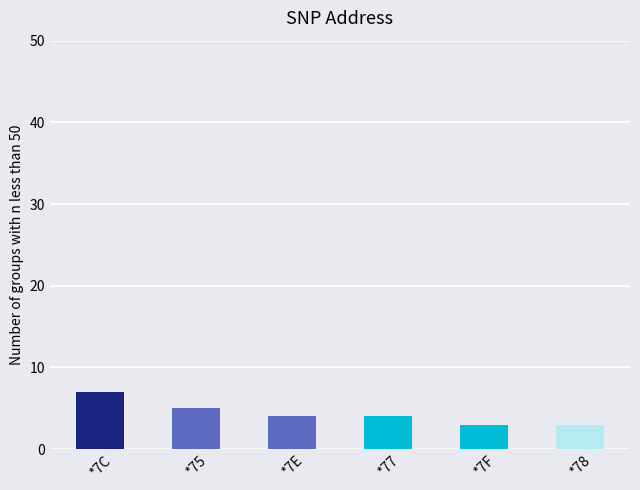

The chart shows a value of 5 at *78. True or false?

False